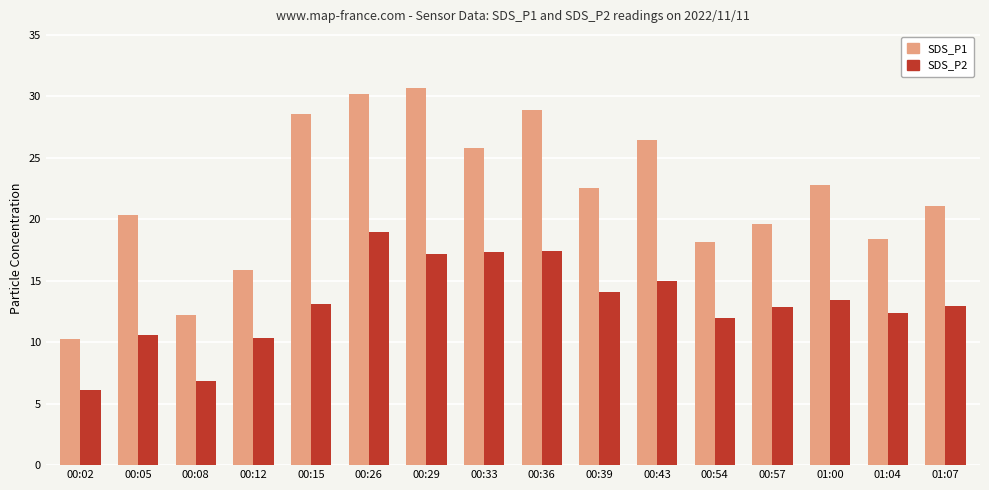

Count the number of data series in this chart.

2